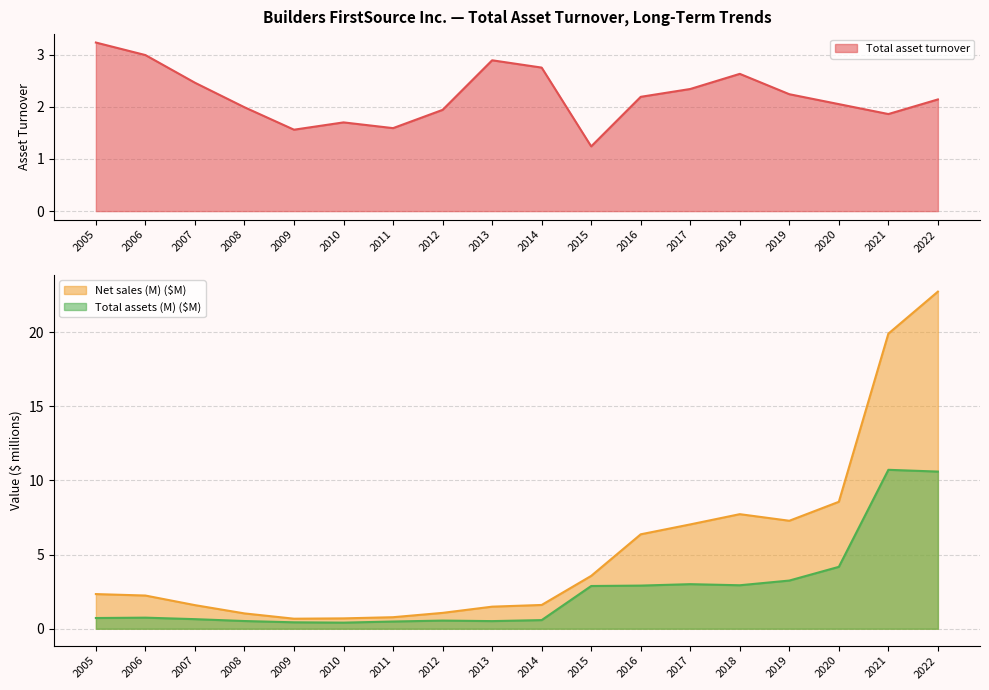

Between which two adjacent categories do Total asset turnover and Net sales (M) first intersect?

2014 and 2015